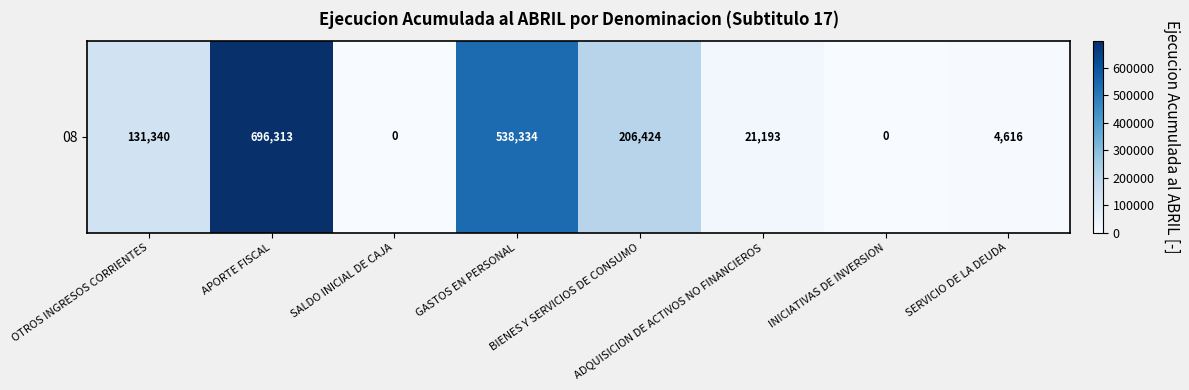

Between ADQUISICION DE ACTIVOS NO FINANCIEROS and APORTE FISCAL, which is larger?

APORTE FISCAL